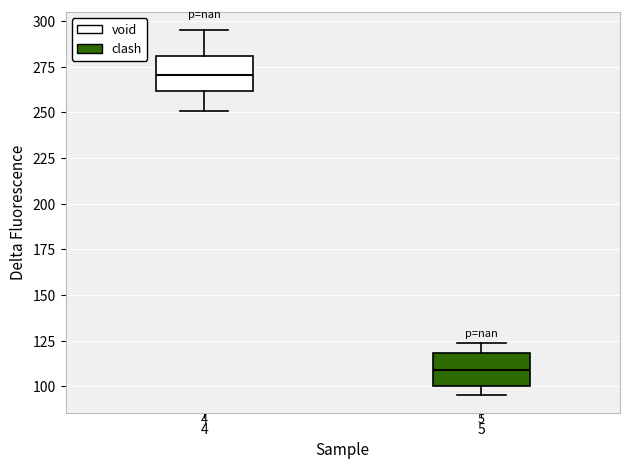

Where is the upper edge of the box at x = 5 on the y-axis? The values are not printed on the chart, so give them approximately, as read against the axis.

120